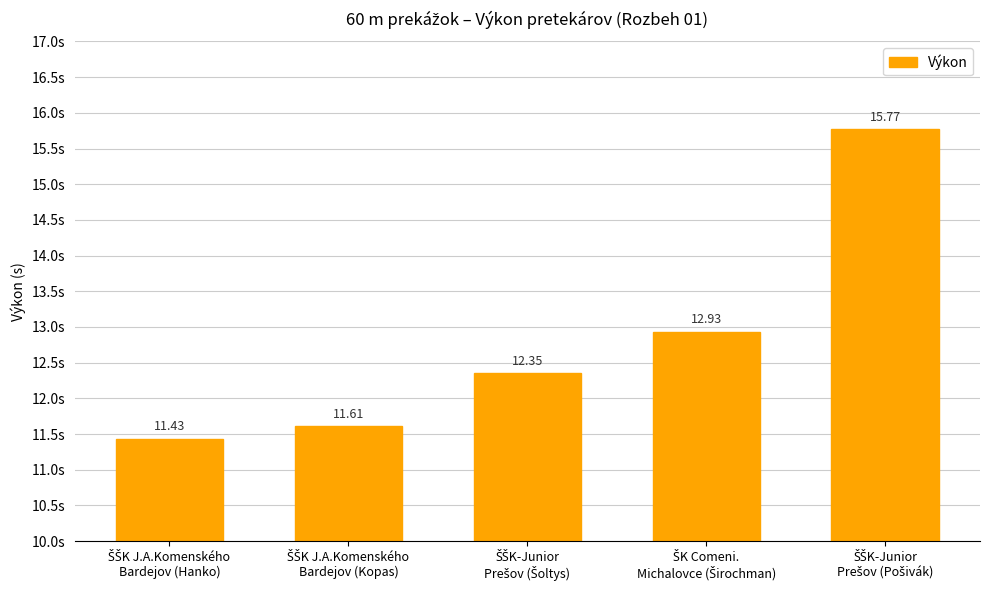

What is the average value?

12.8